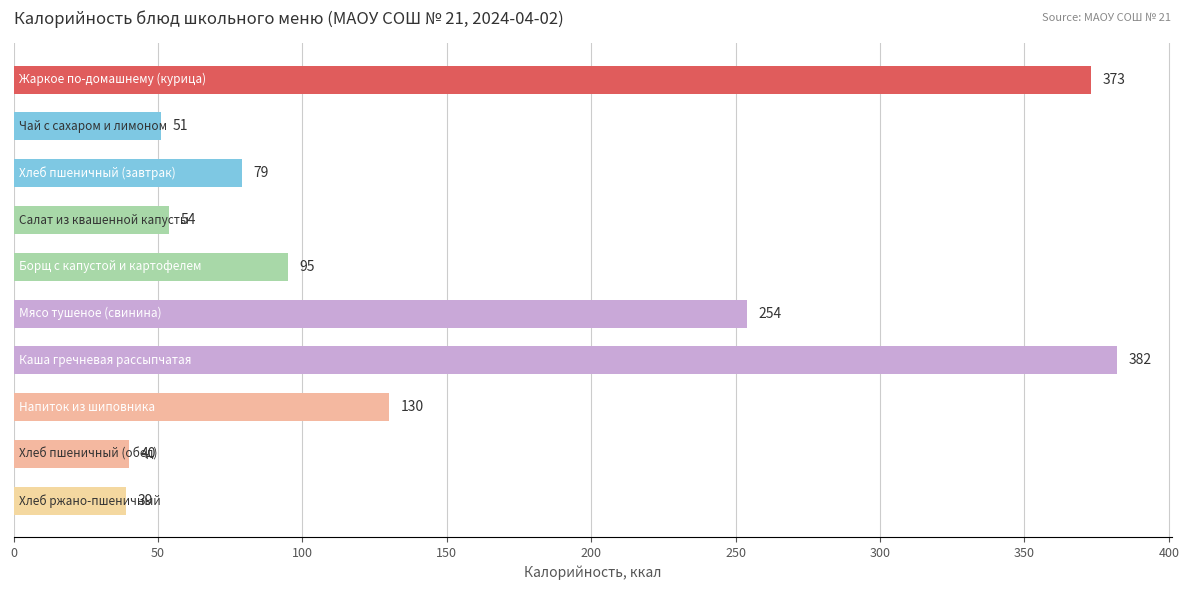

What is the average value?

150